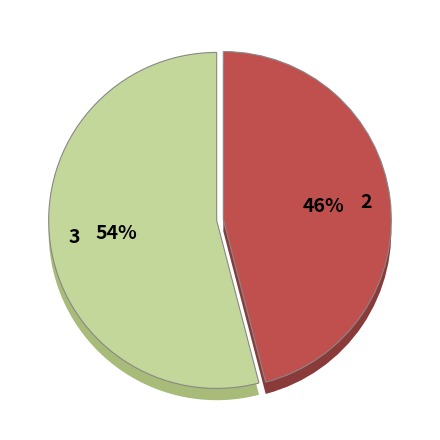

How many segments does this pie chart have?

2